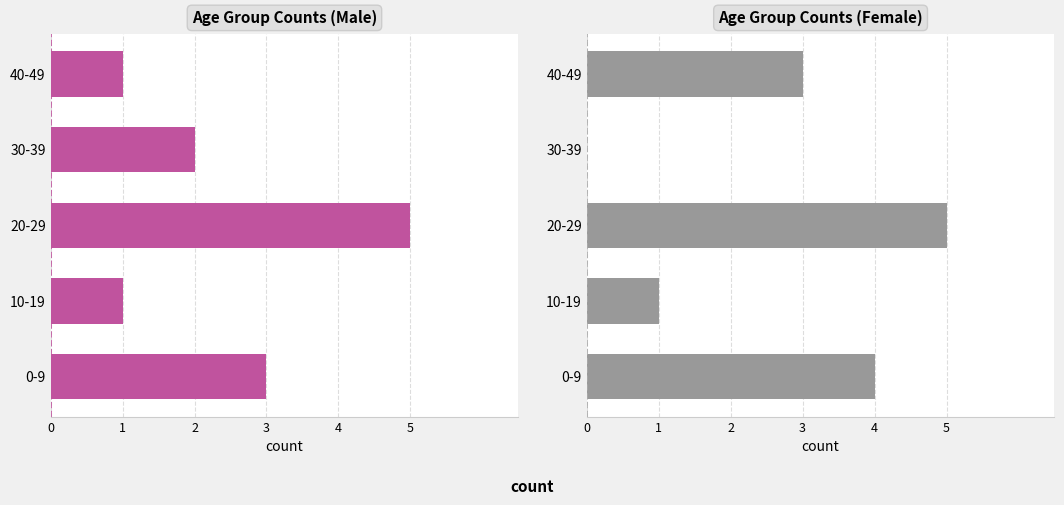

Reading left to right, what are all the values shown in this chart?

male: 3	1	5	2	1
female: 4	1	5	0	3